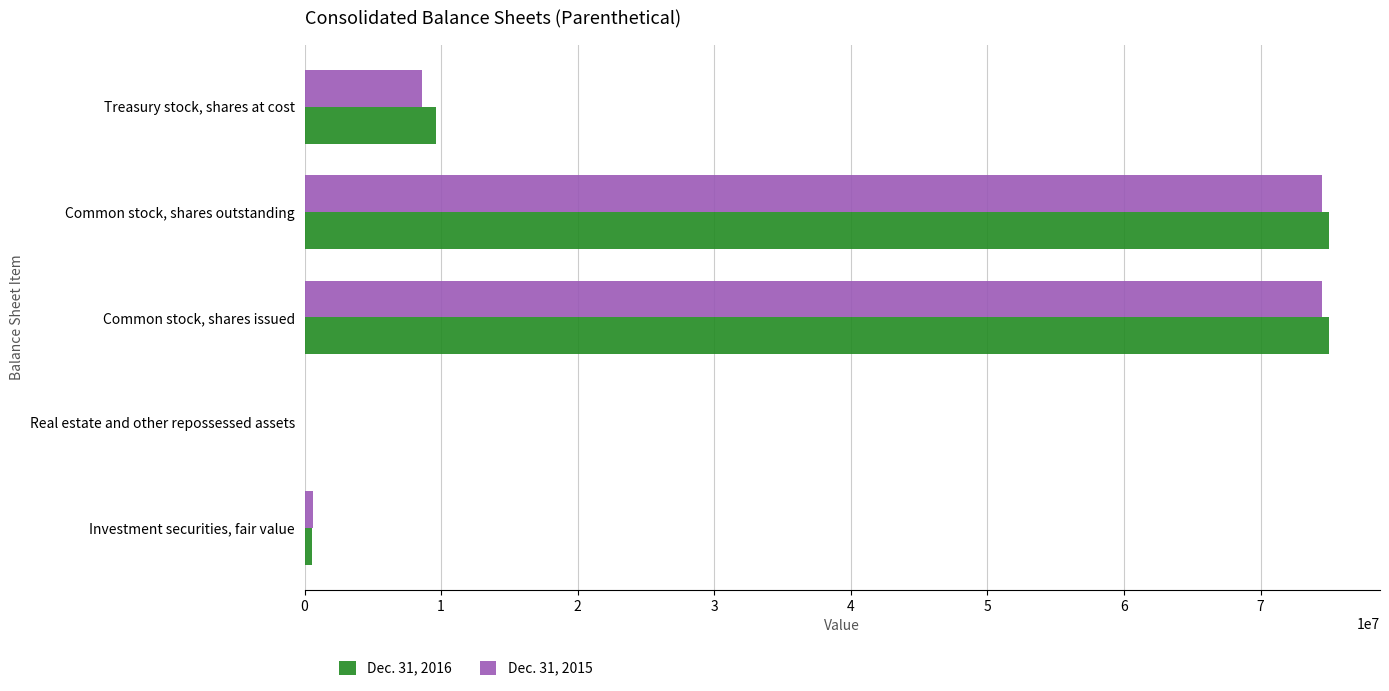

What is the total value across all series at Common stock, shares outstanding?

149523771